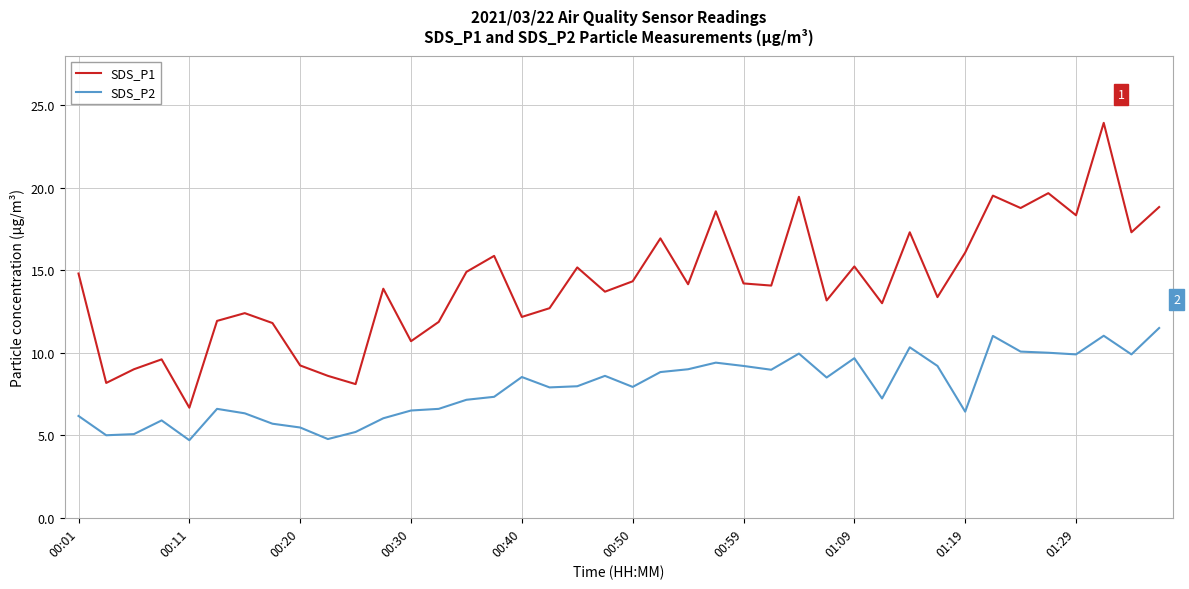

What is the lowest value of the SDS_P1 series?

6.7